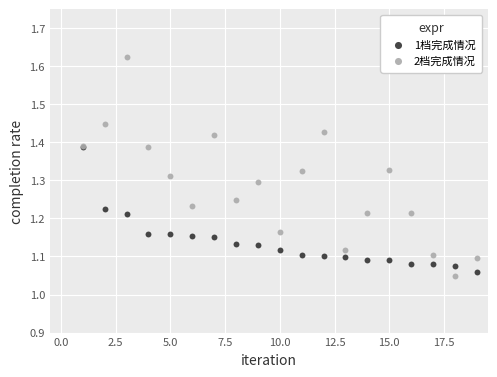

What is the total value across all series at 12.5?

2.6